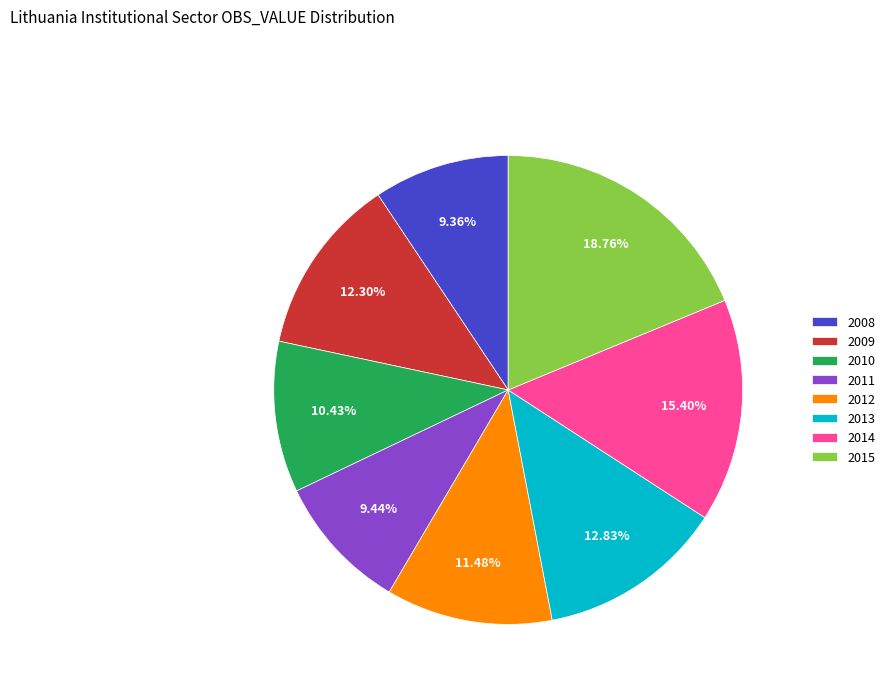

How many slices are in this pie chart?

8